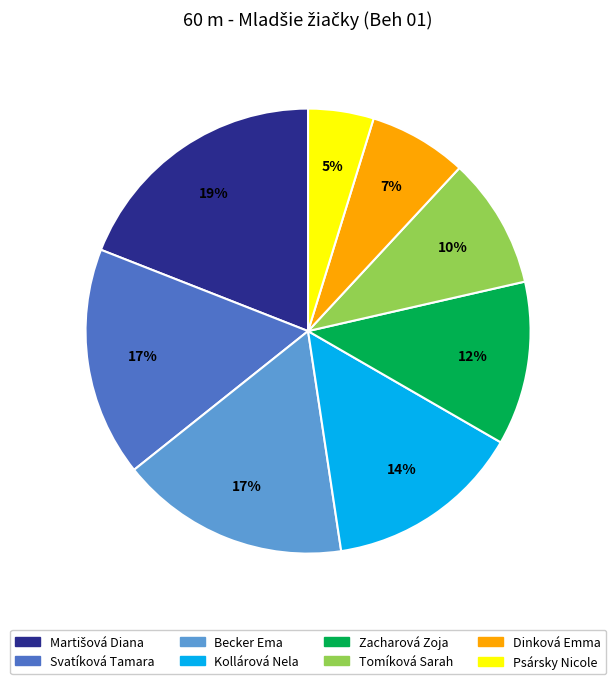

Is there any slice that represents more than half of the pie?

No